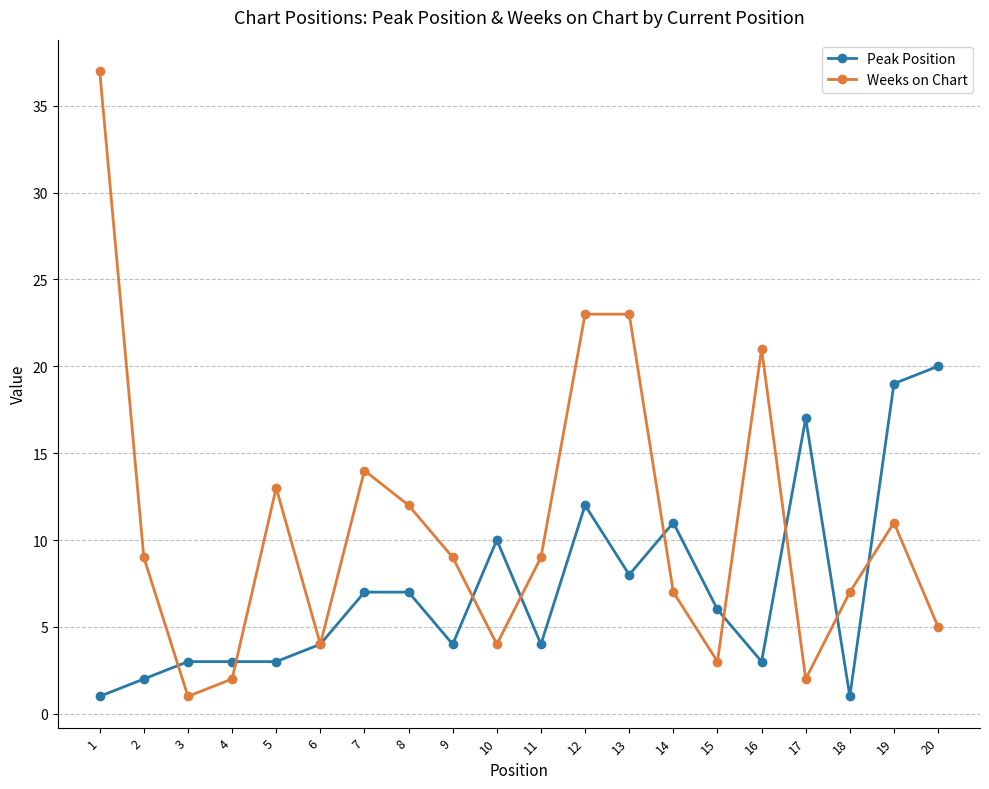

Which series has the widest spread of values?

Weeks on Chart